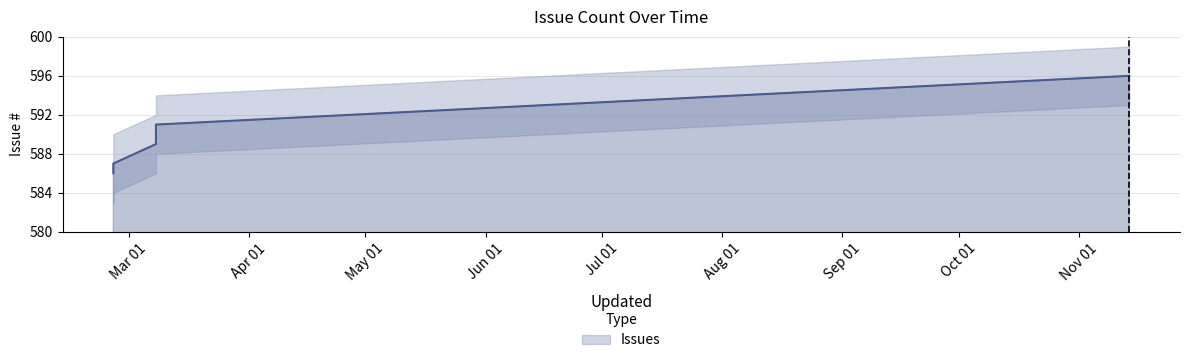

Reading left to right, list all the values displayed in this chart.

586	587	589	591	596